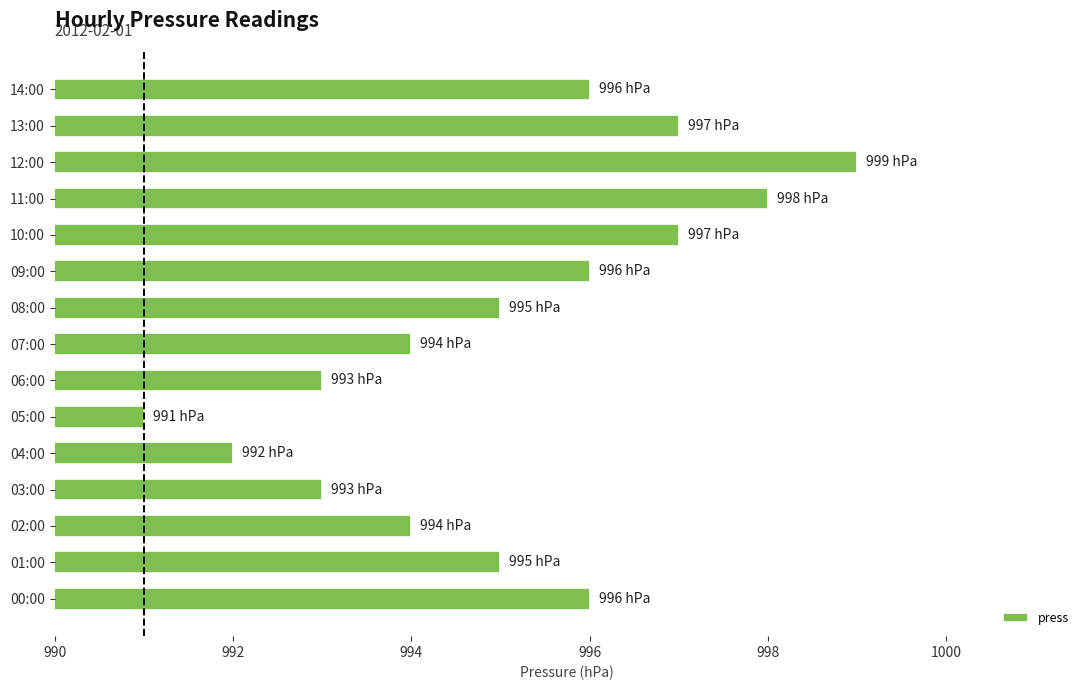

True or false: the data shows 994 at 07:00.

True